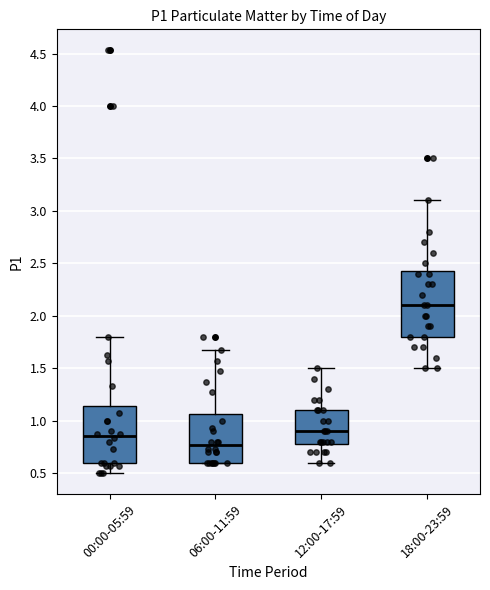

Reading left to right, read every box against the y-axis: the position of its median line, the range the box covers, and the ends of its whiskers. The values are not printed on the chart, so give them approximately, as read against the axis.

00:00-05:59: median 0.85, box 0.60 to 1.15, whiskers 0.50 to 1.80
06:00-11:59: median 0.75, box 0.60 to 1.05, whiskers 0.60 to 1.65
12:00-17:59: median 0.90, box 0.80 to 1.10, whiskers 0.60 to 1.50
18:00-23:59: median 2.10, box 1.80 to 2.45, whiskers 1.50 to 3.10